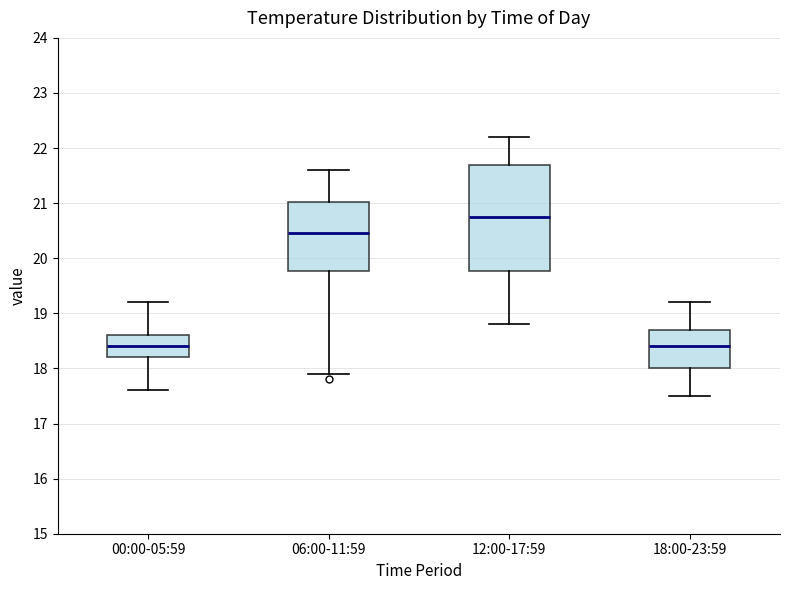

Where does the lower whisker of the box for 18:00-23:59 end on the y-axis? The values are not printed on the chart, so give them approximately, as read against the axis.

17.5